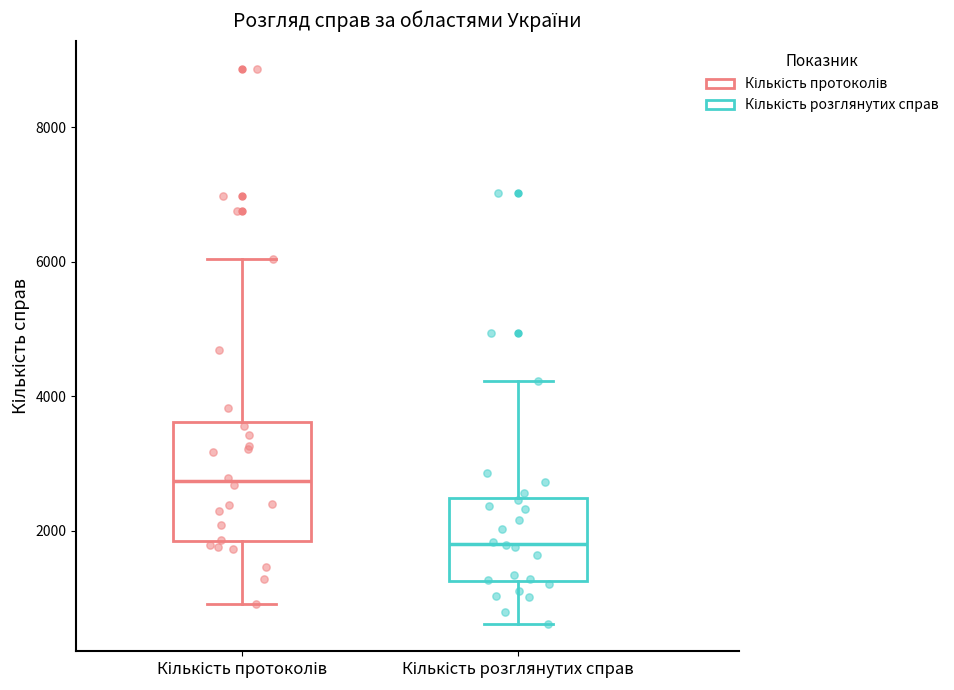

Reading left to right, read every box against the y-axis: the position of its median line, the range the box covers, and the ends of its whiskers. The values are not printed on the chart, so give them approximately, as read against the axis.

Кількість протоколів: median 2800, box 1800 to 3600, whiskers 1000 to 6000
Кількість розглянутих справ: median 1800, box 1200 to 2400, whiskers 600 to 4200